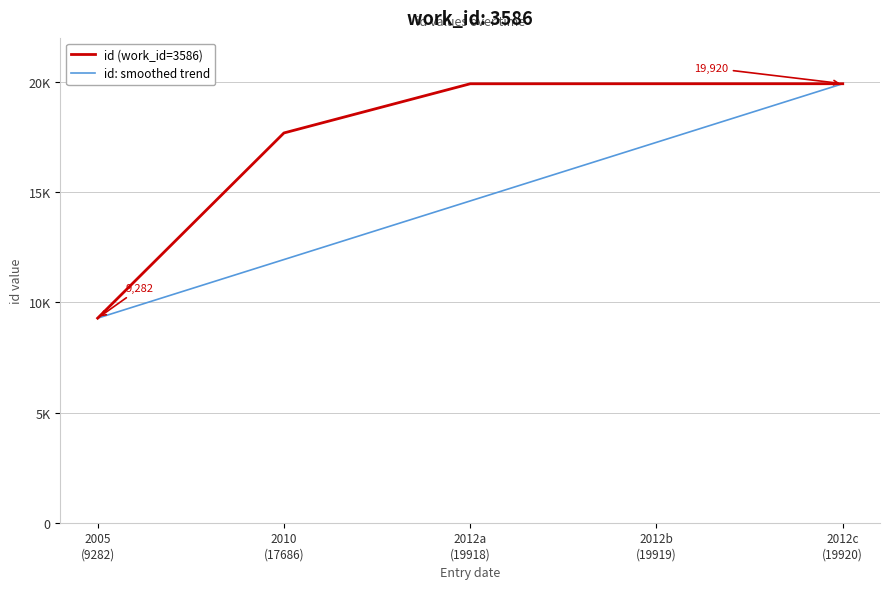

What is the total value across all series at 2005
(9282)?

18564.0